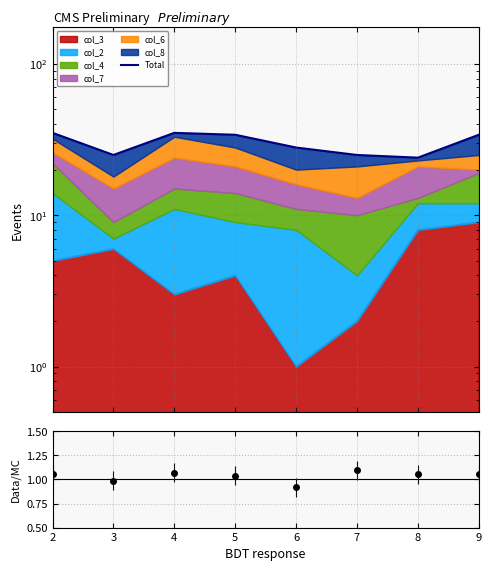

List the labels in order of value, largest first.

2, 4, 5, 9, 6, 3, 7, 8